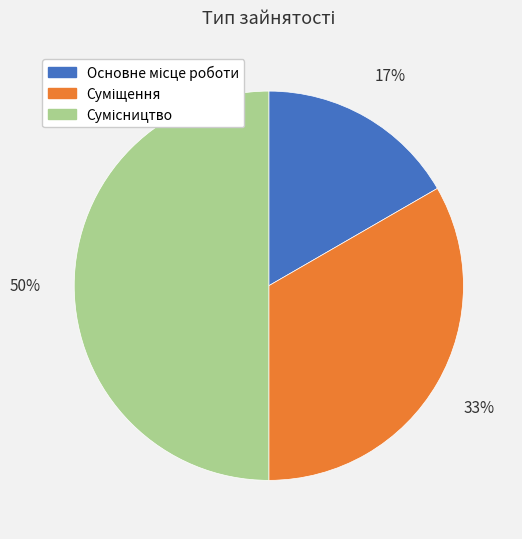

To the nearest percent, what is the difference between the largest and smallest slice percentages?

33%